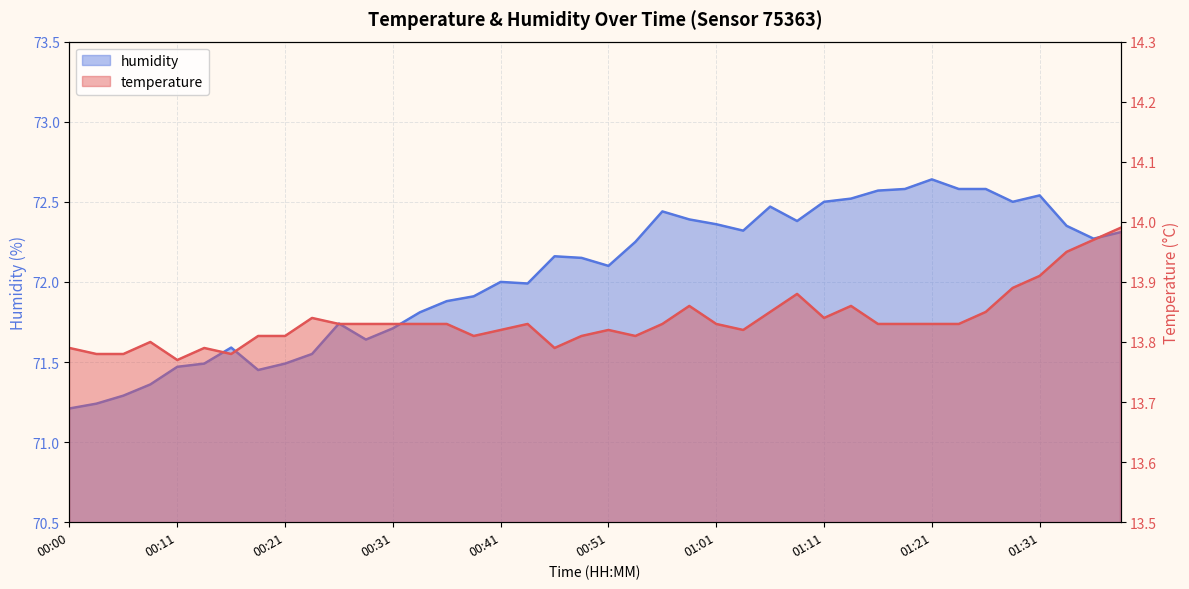

At which category does the chart reach its minimum across all series?

00:11